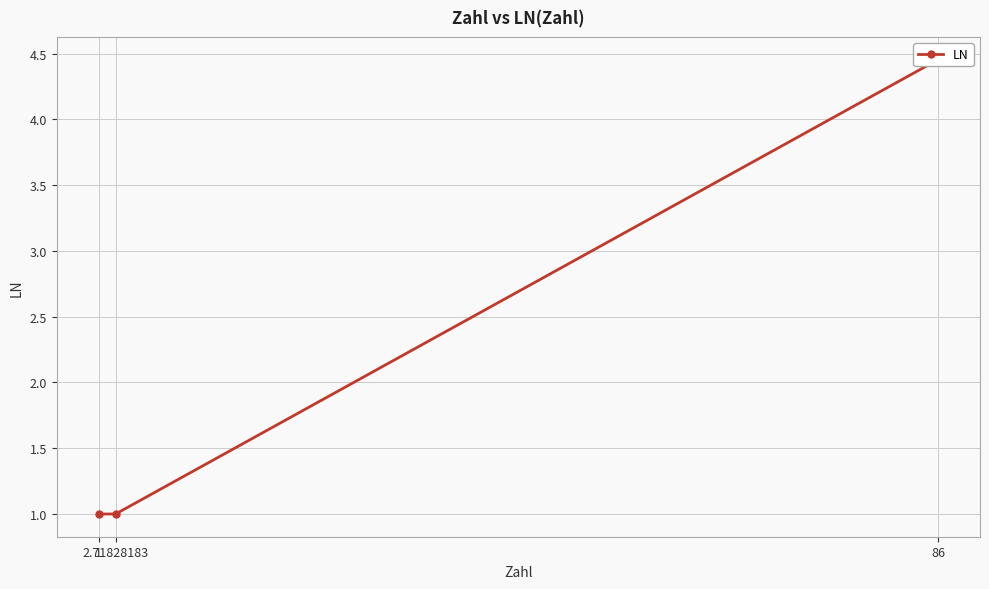

What is the difference between the maximum and minimum values?

3.5